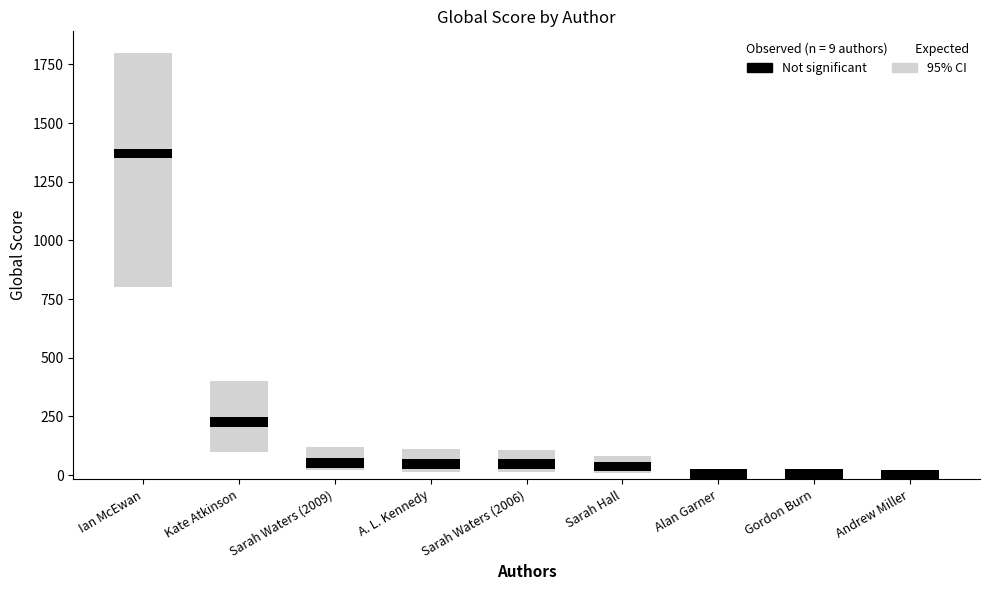

What is the minimum value shown in the chart?

2